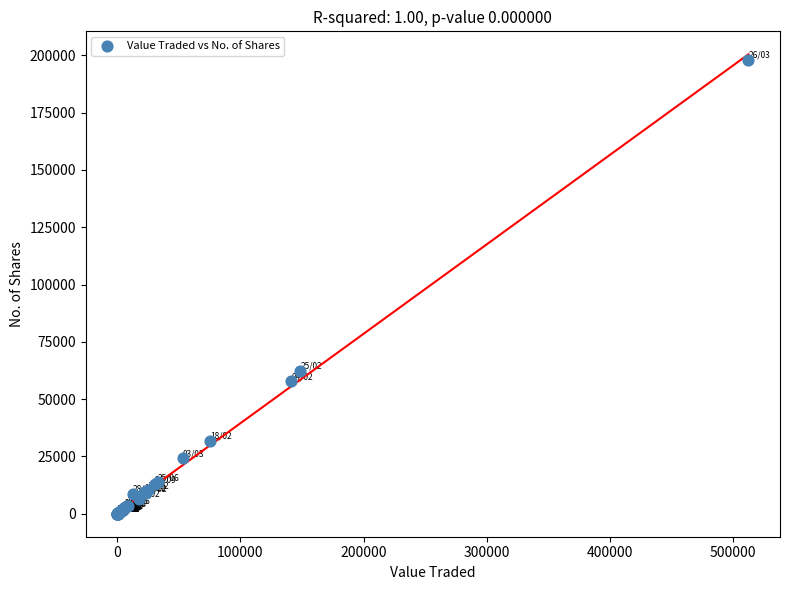

What Y value in the scatter plot is closest to 98997?

62391